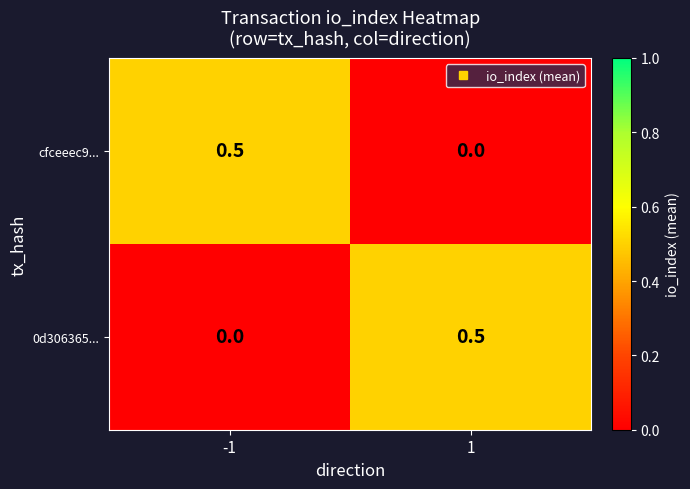

What is the total value across all series at 1?

0.5